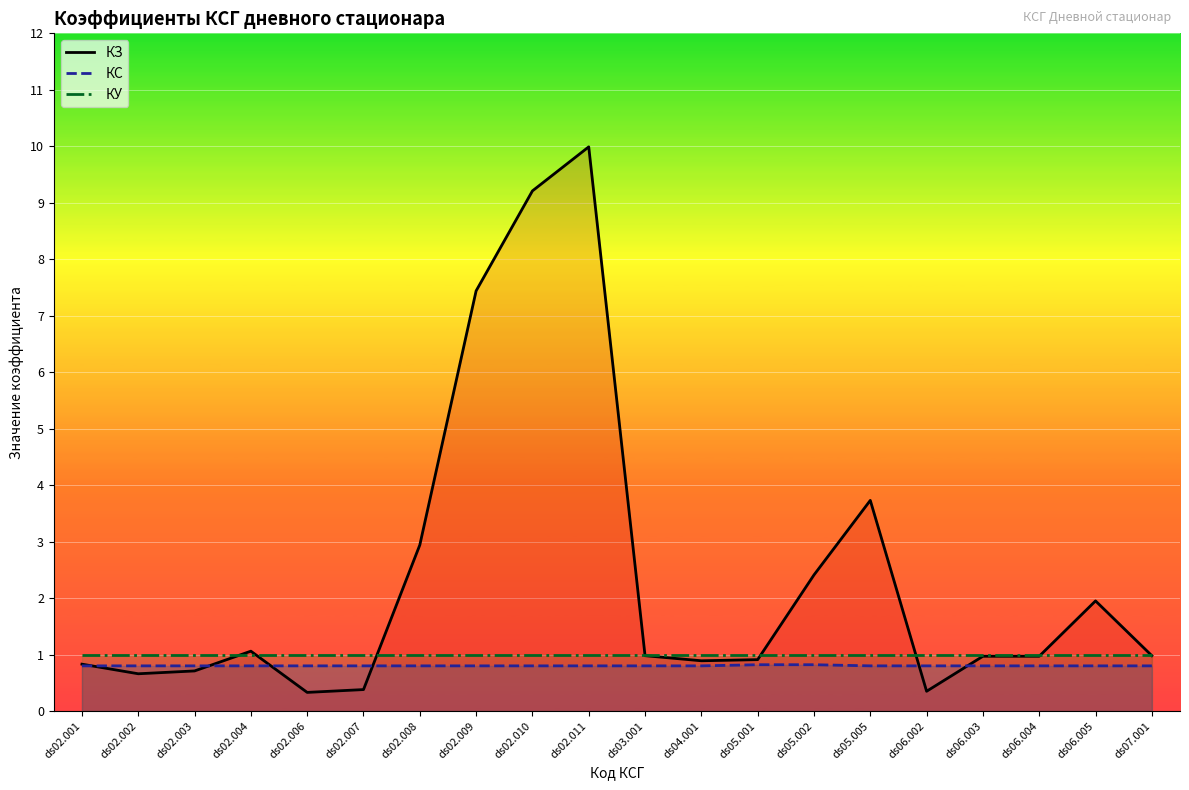

Reading right to left, transcribe all the data shown in this chart.

КЗ: 1.0	1.9	1.0	1.0	0.3	3.7	2.4	0.9	0.9	1.0	10.0	9.2	7.4	2.9	0.4	0.3	1.1	0.7	0.7	0.8
КС: 0.8	0.8	0.8	0.8	0.8	0.8	0.8	0.8	0.8	0.8	0.8	0.8	0.8	0.8	0.8	0.8	0.8	0.8	0.8	0.8
КУ: 1.0	1.0	1.0	1.0	1.0	1.0	1.0	1.0	1.0	1.0	1.0	1.0	1.0	1.0	1.0	1.0	1.0	1.0	1.0	1.0